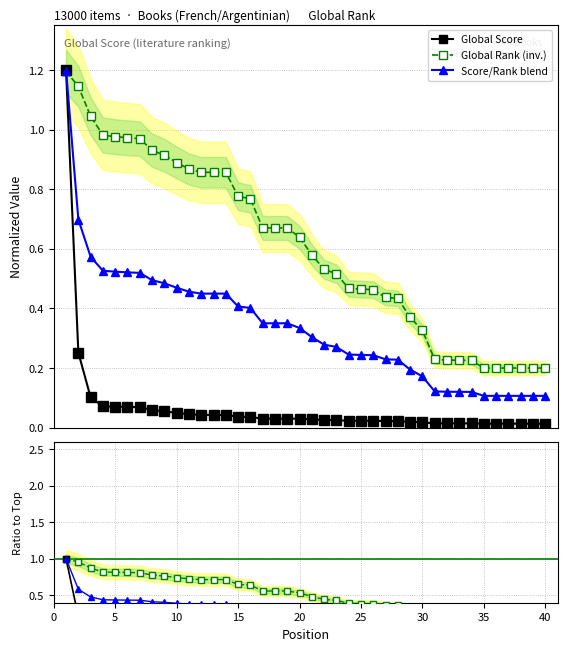

Does the chart display data point markers on the line(s)?

Yes